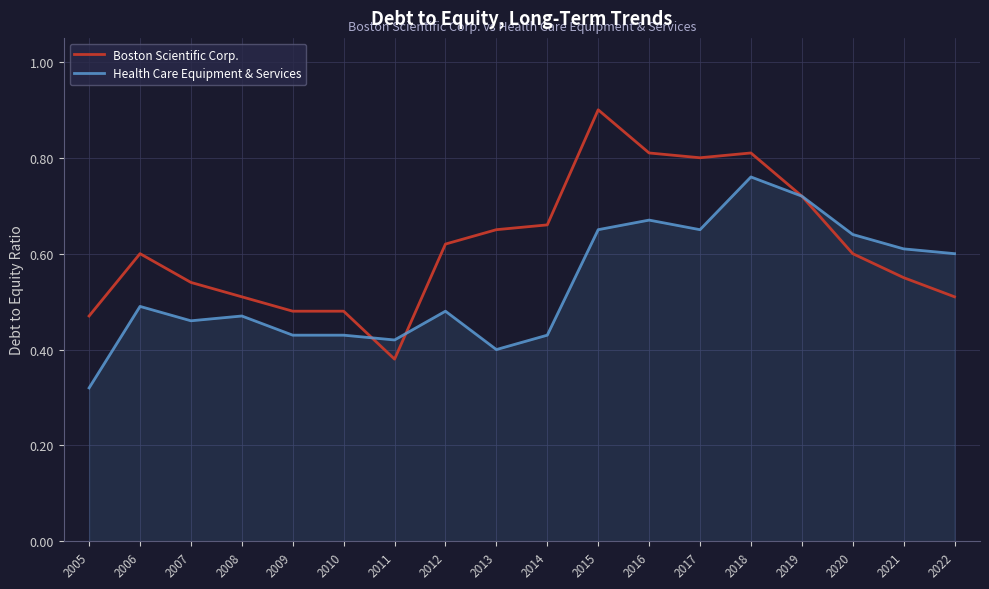

What is the sum of the Health Care Equipment & Services values at 2017 and 2021?

1.3